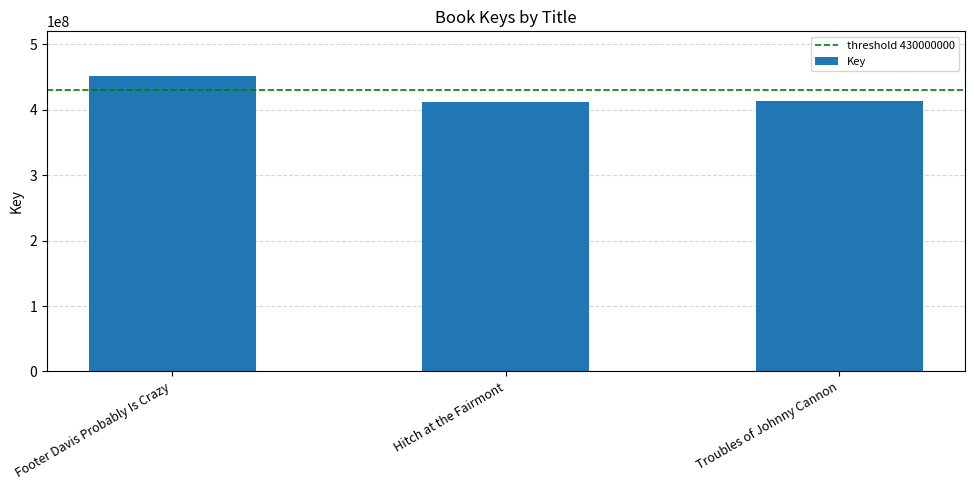

What is the minimum value shown in the chart?

411416916